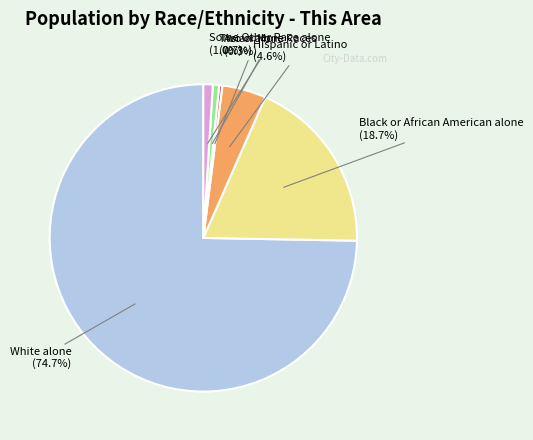

What percentage do Black or African American alone and Hispanic or Latino together represent?

23.3%